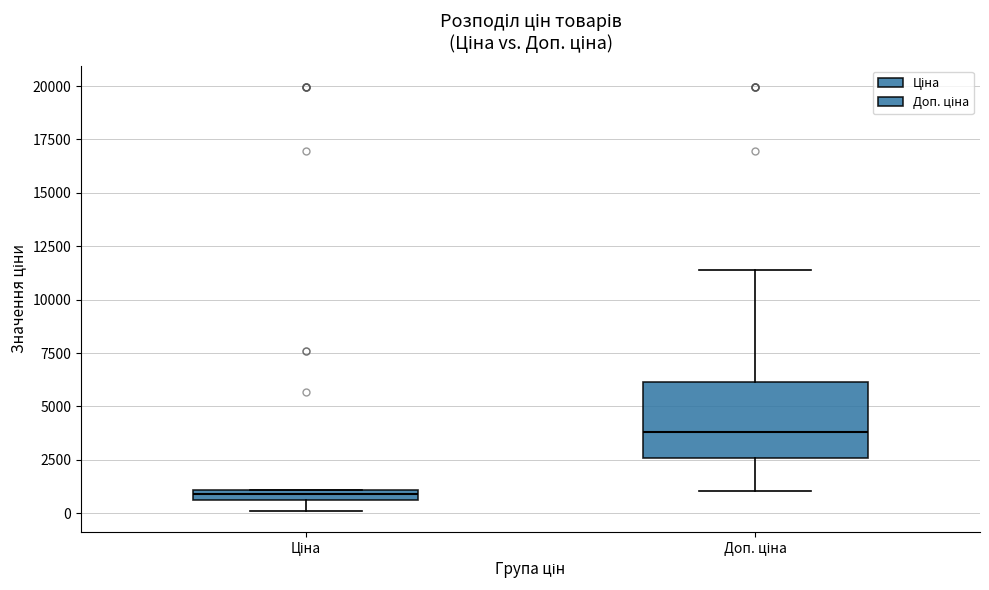

Where does the median line of the box for Доп. ціна sit on the y-axis? The values are not printed on the chart, so give them approximately, as read against the axis.

4000